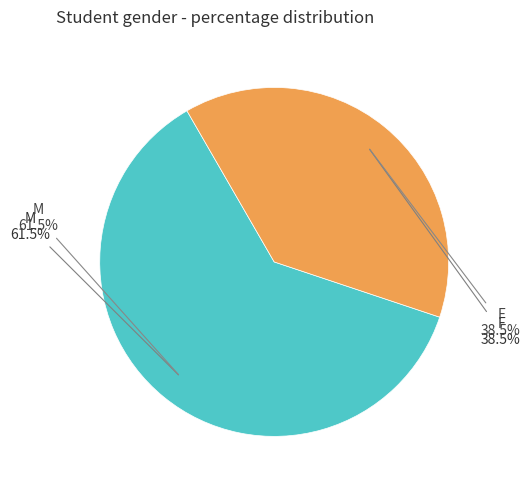

Count the number of slices in the pie.

2